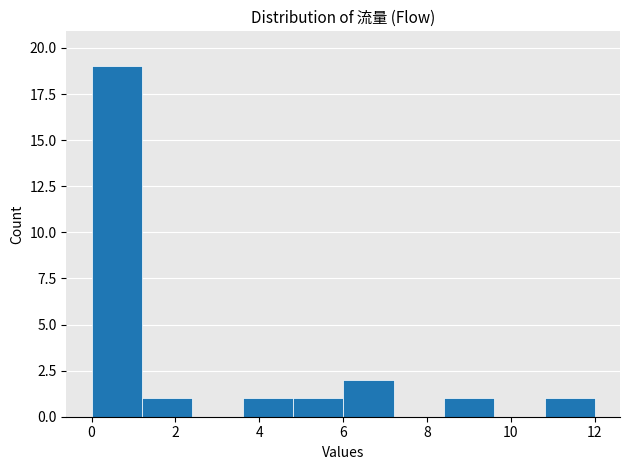

Reading left to right, list every bar in this chart as the range it spans on the x-axis followed by its height. The values are not printed on the chart, so give them approximately, as read against the axis.

0.0 to 1.2: 19
1.2 to 2.4: 1
2.4 to 3.6: 0
3.6 to 4.8: 1
4.8 to 6.0: 1
6.0 to 7.2: 2
7.2 to 8.4: 0
8.4 to 9.6: 1
9.6 to 10.8: 0
10.8 to 12.0: 1